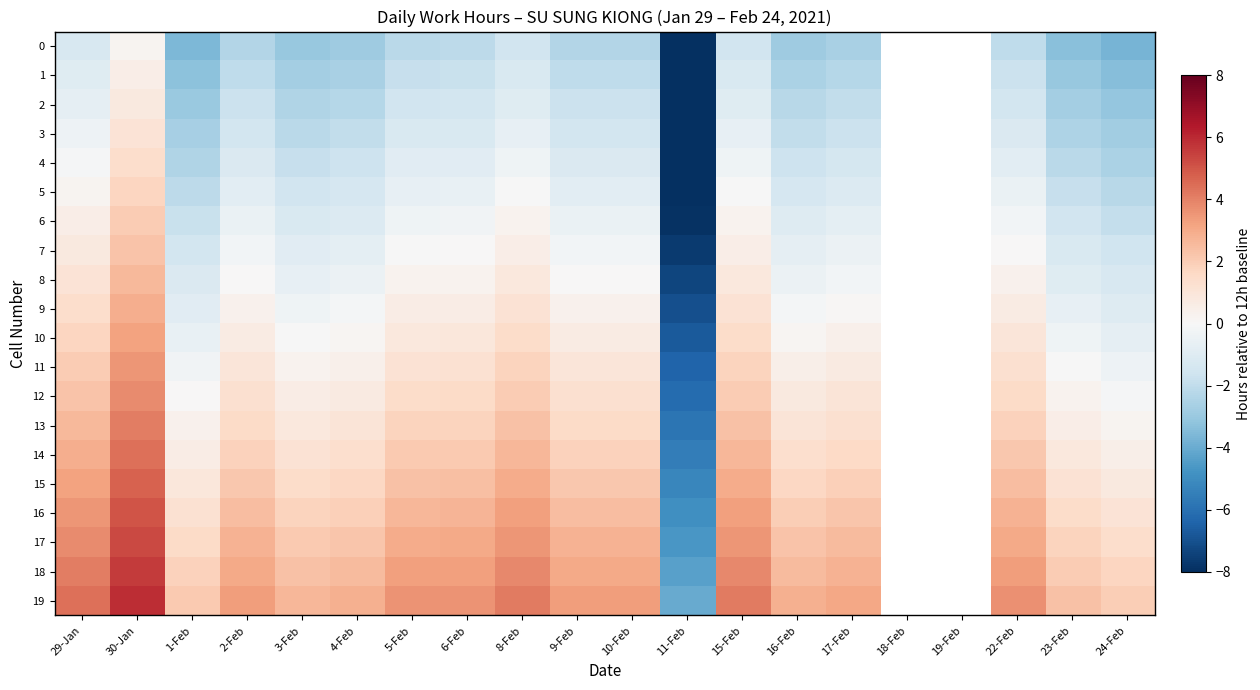

At 6-Feb, list the series in order from smallest to largest.

0, 1, 2, 3, 4, 5, 6, 7, 8, 9, 10, 11, 12, 13, 14, 15, 16, 17, 18, 19